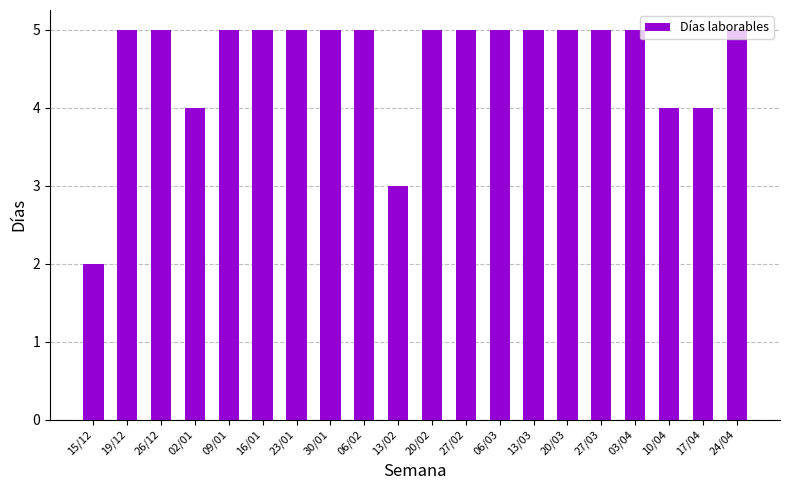

Where is the data nearest to the value 3?

13/02